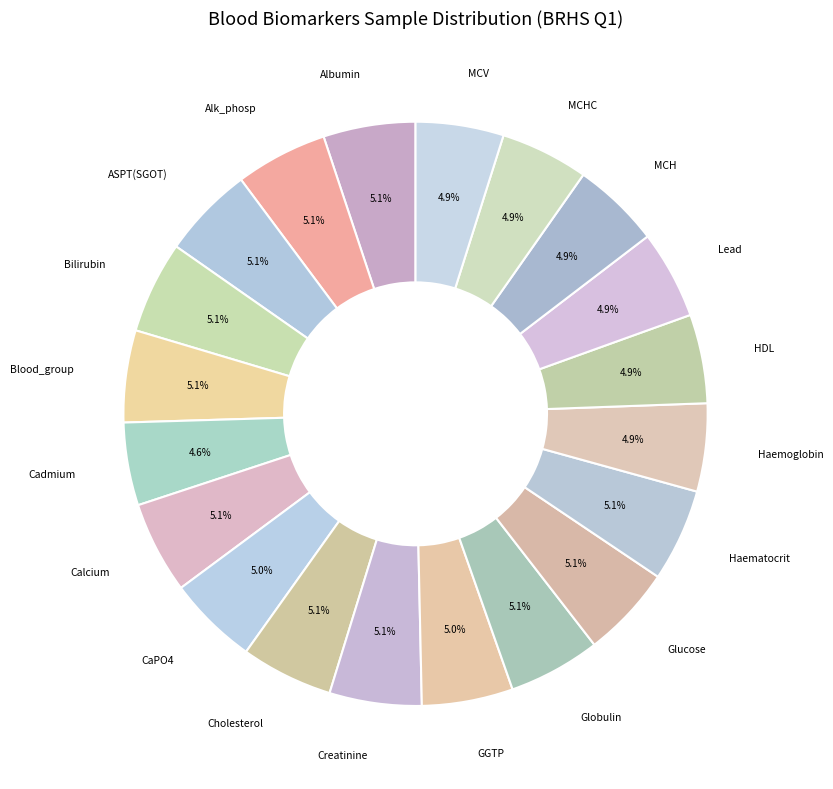

Approximately how many times larger is the value at Lead compared to MCV?

1.0